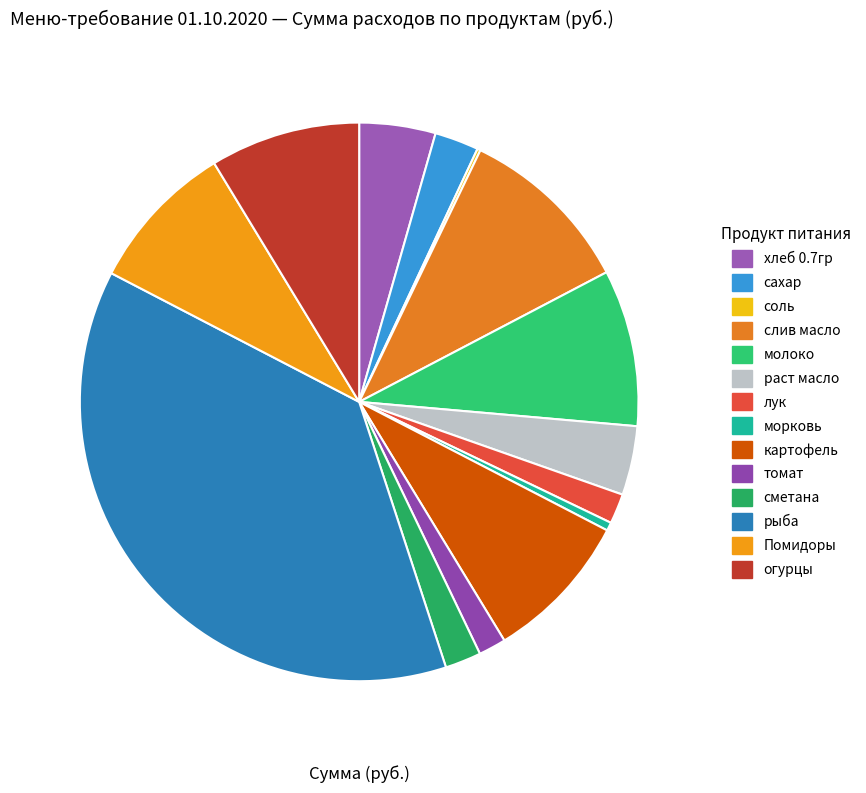

Which has a higher value, томат or сметана?

сметана